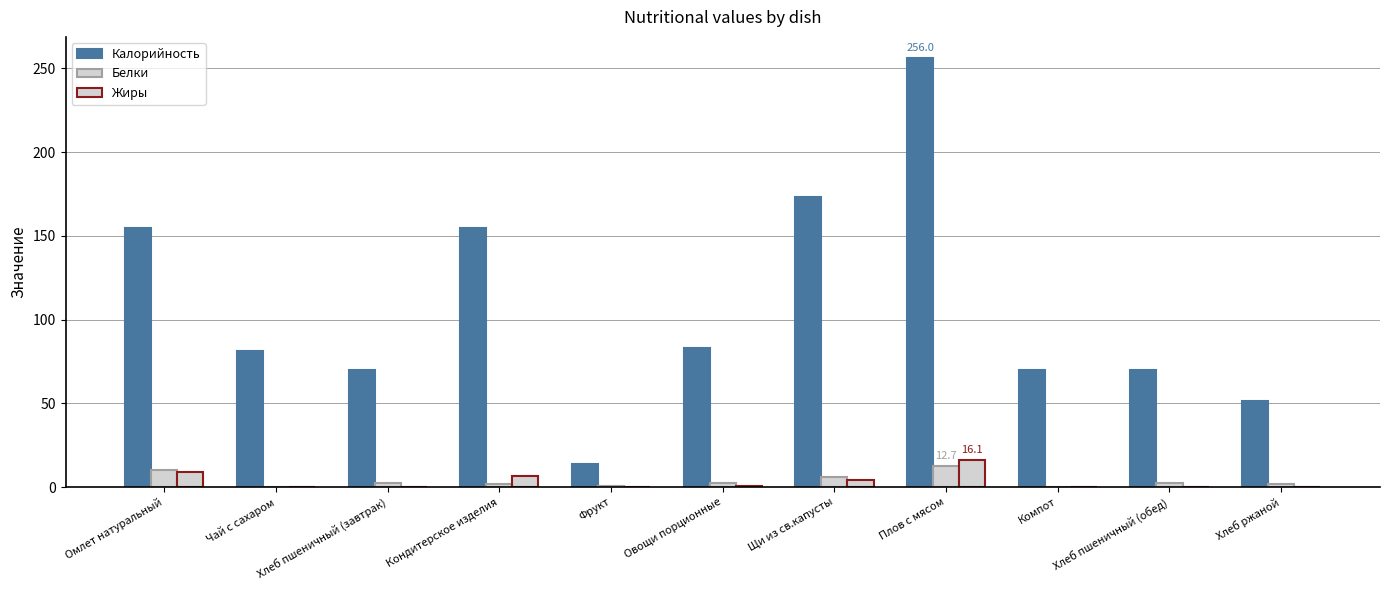

Count the number of categories in the chart.

11